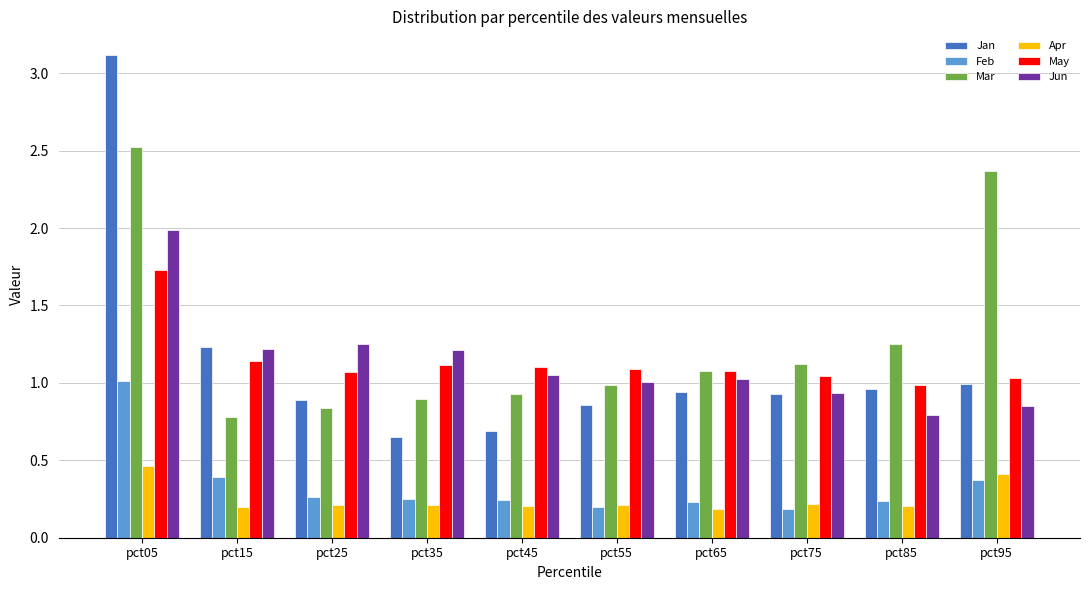

How many series are shown in this chart?

6